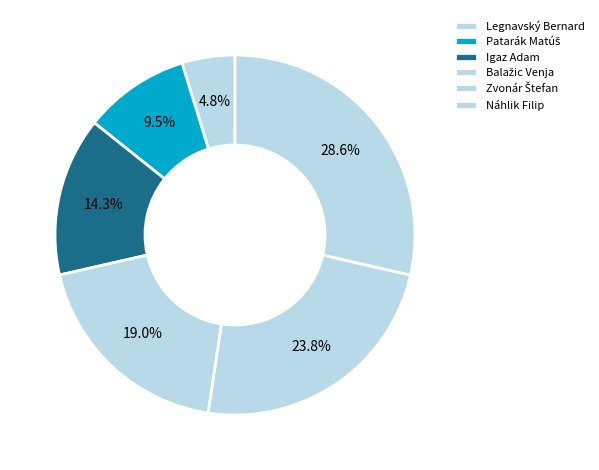

Which category has the biggest portion of the pie?

Náhlik Filip